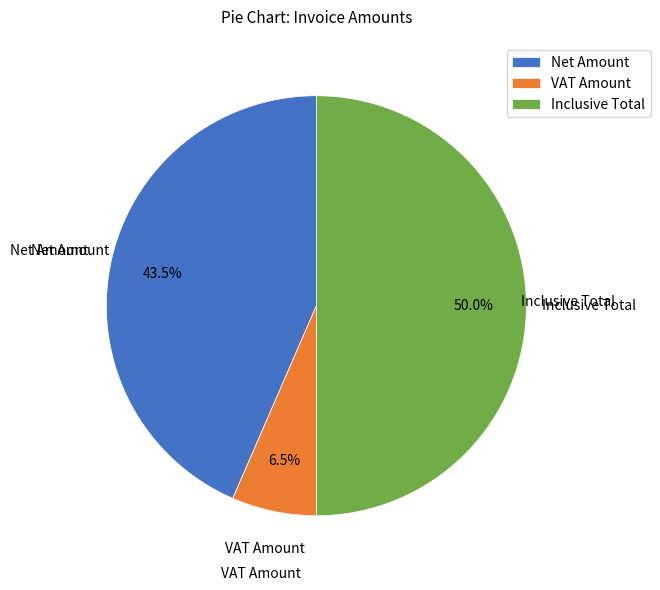

Which slice is the largest?

Inclusive Total